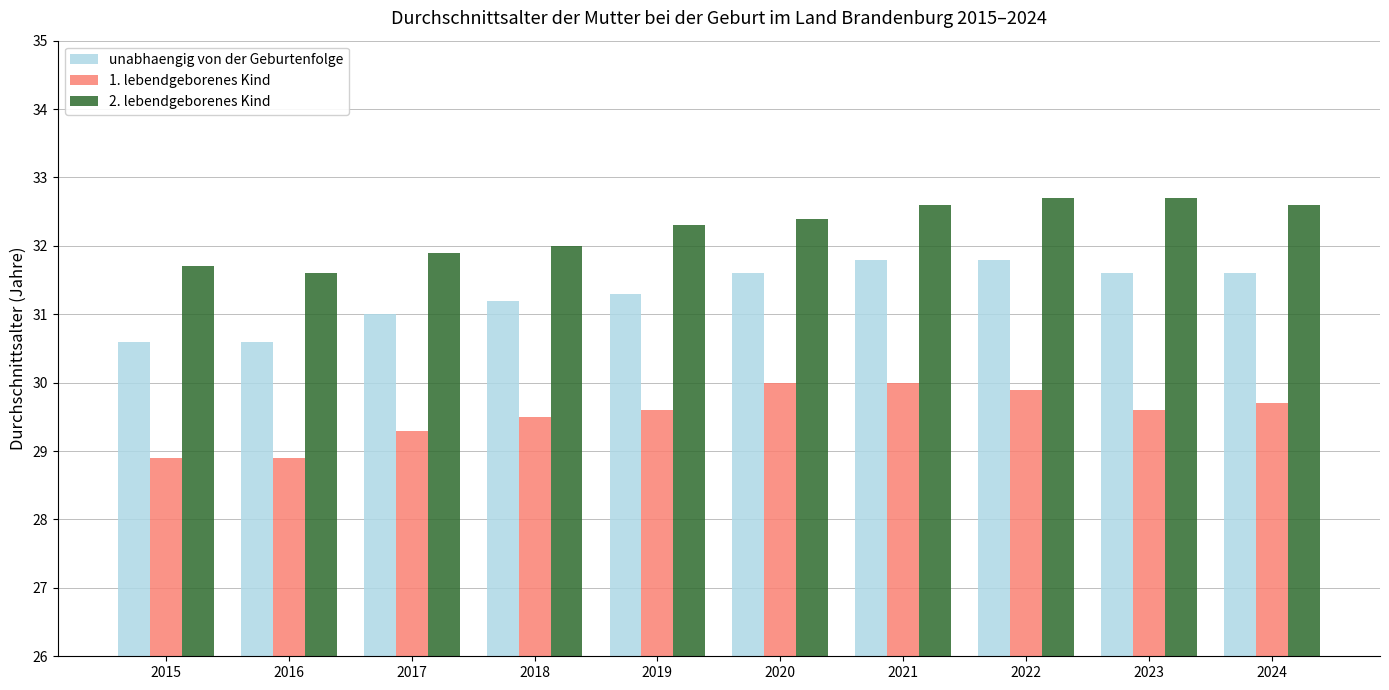

What is the total value across all series at 2017?

92.2